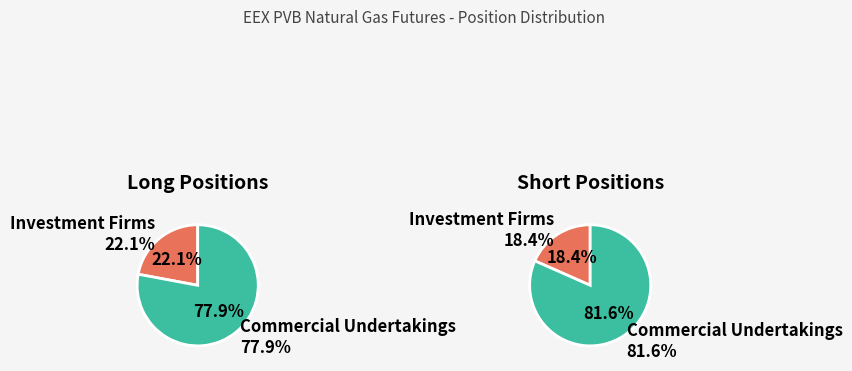

Which series has the widest spread of values?

Short